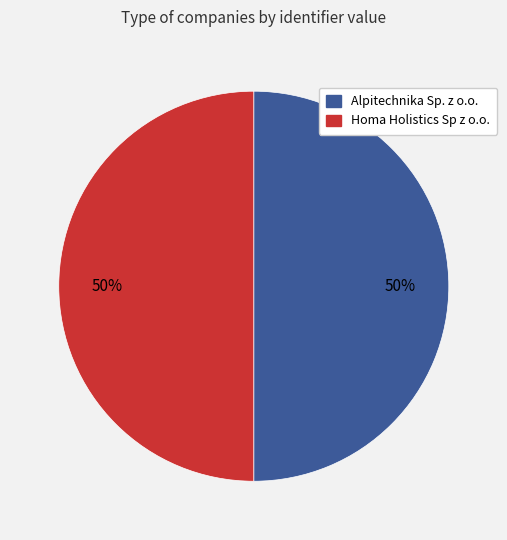

To the nearest percent, what percentage of the pie is Homa Holistics Sp z o.o.?

50%